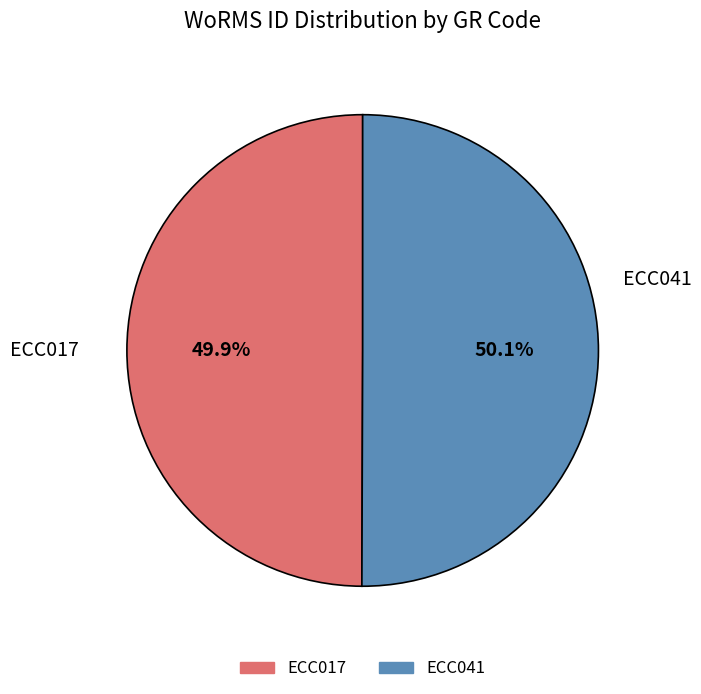

Is there a majority slice in this chart?

Yes